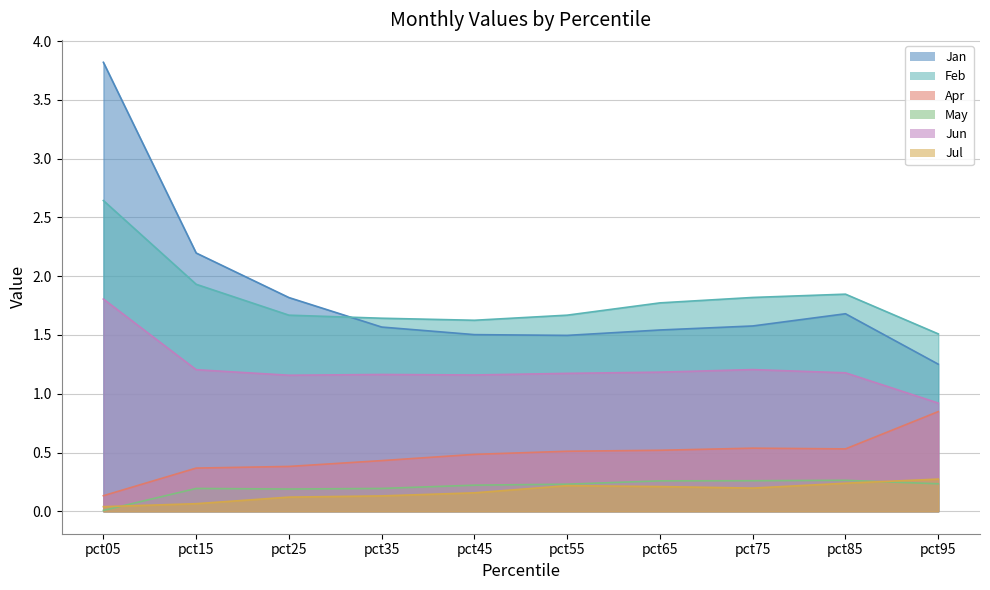

Which series has the largest range (max minus min)?

Jan